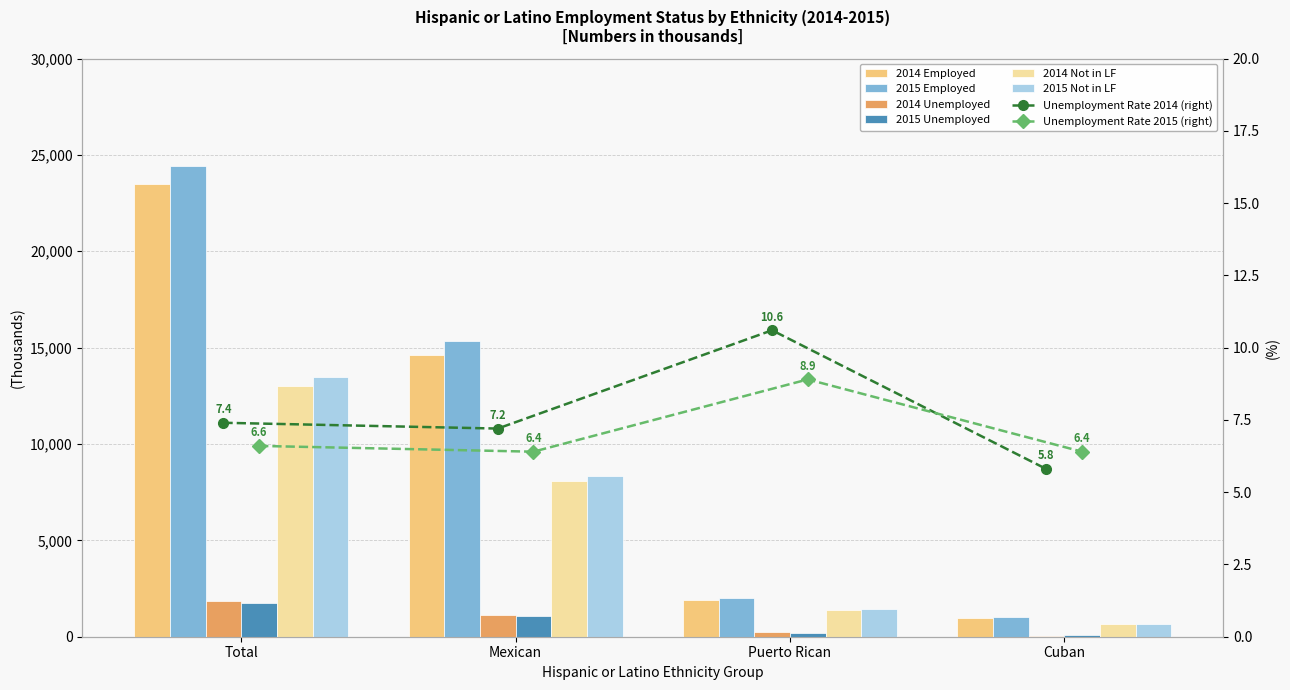

What is the smallest value displayed?

59